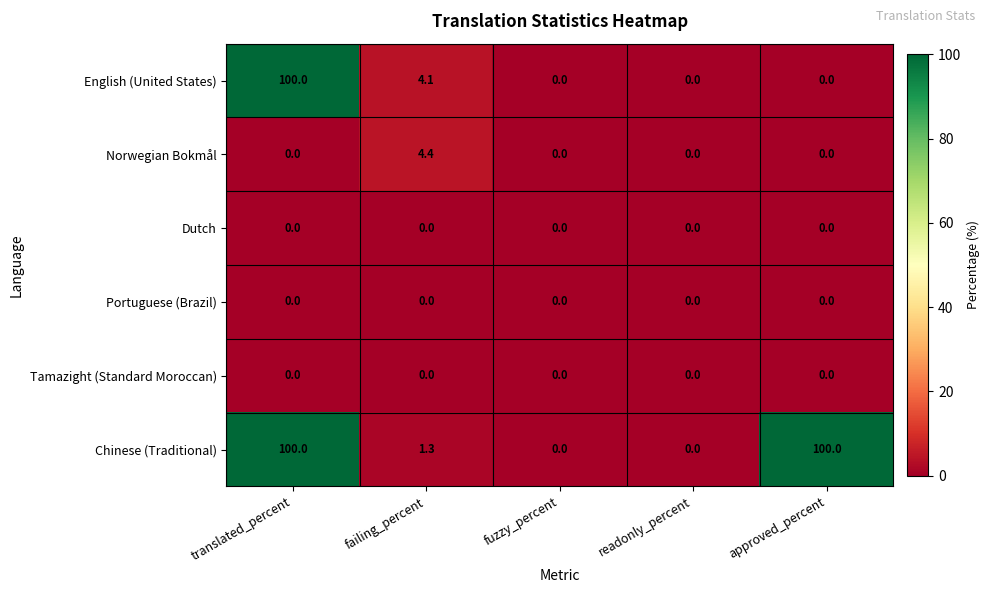

What is the difference between the highest and lowest values at failing_percent?

4.4